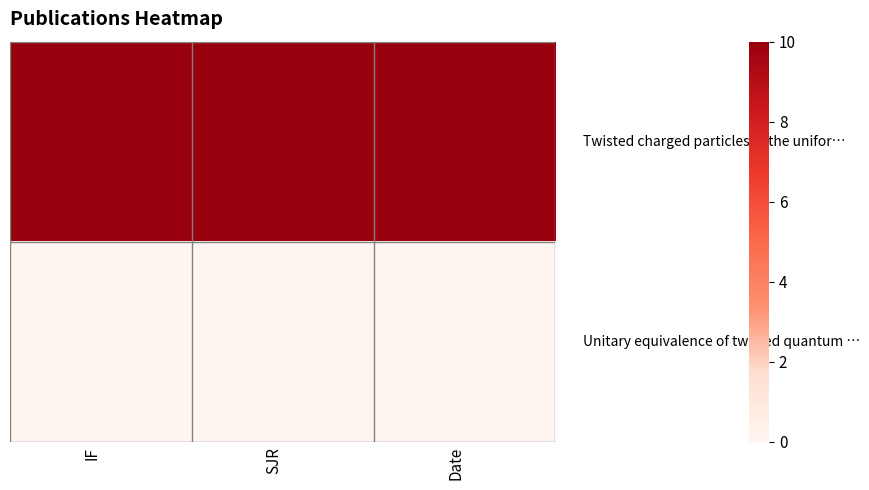

At which category is the sum across all series the highest?

IF